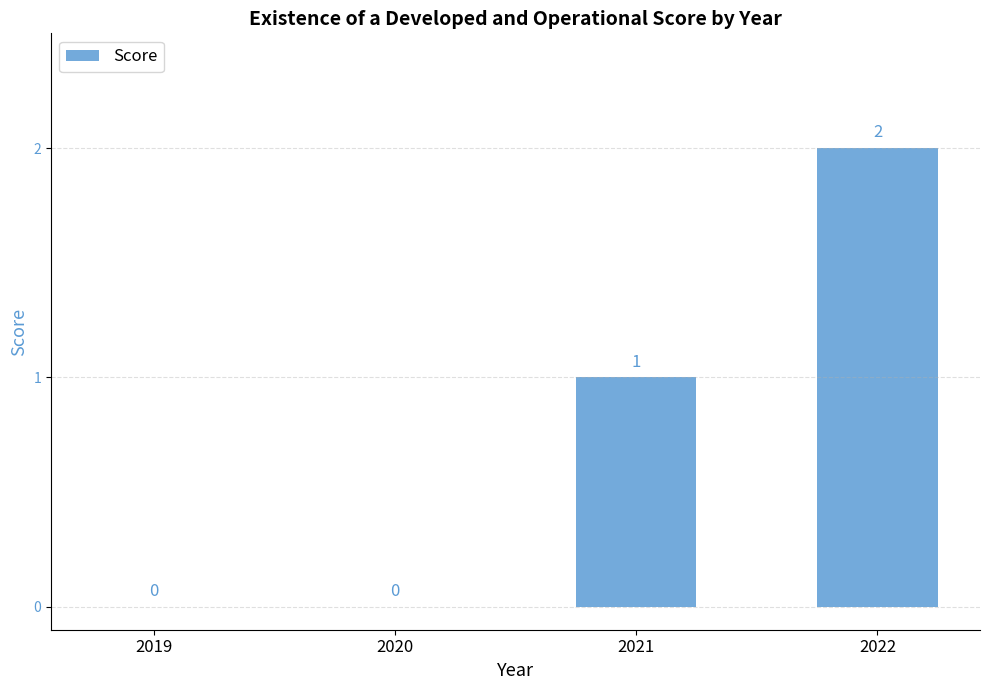

The chart shows a value of 1 at 2019. True or false?

False